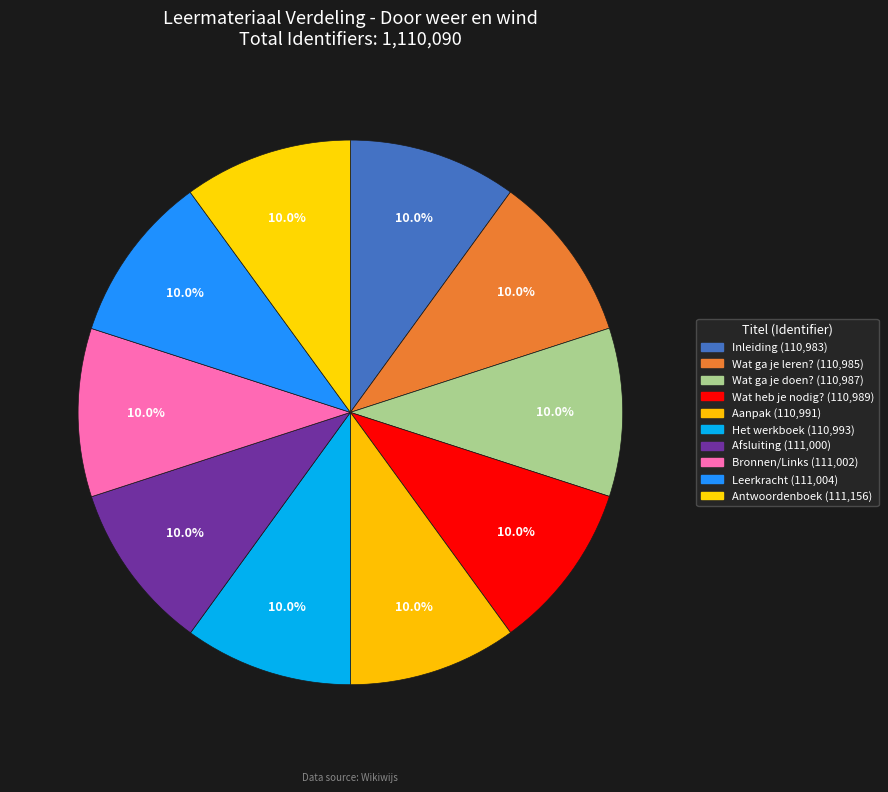

How many segments does this pie chart have?

10